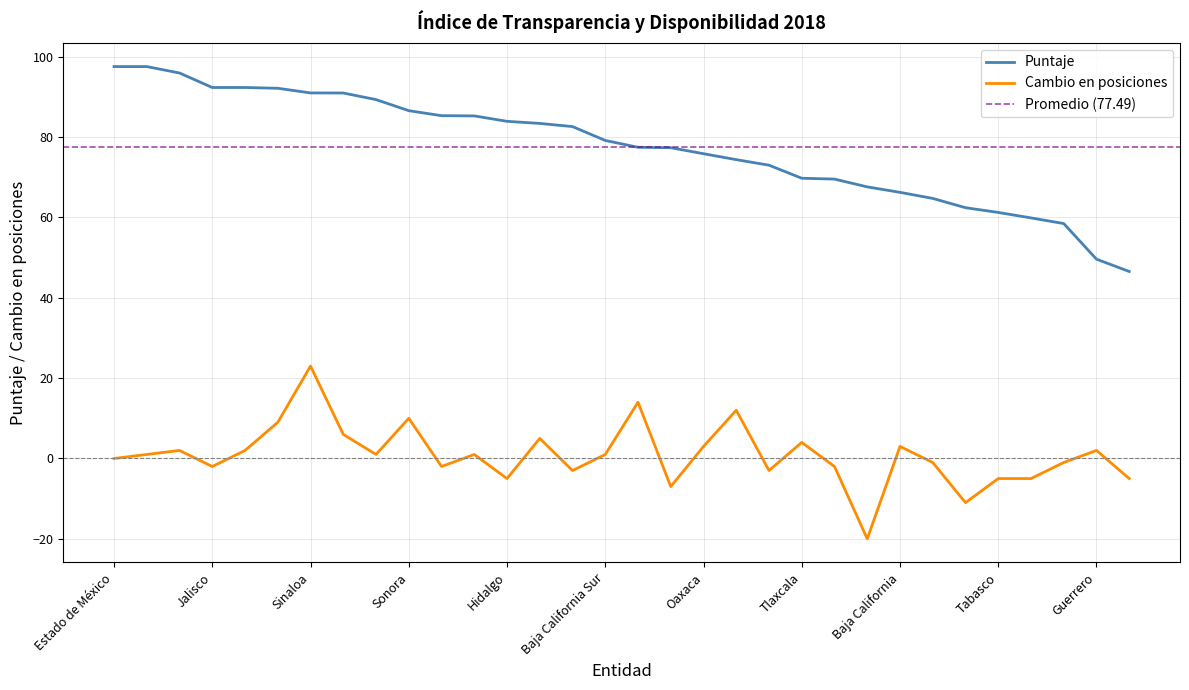

At which label is Puntaje closest to 72?

Michoacán